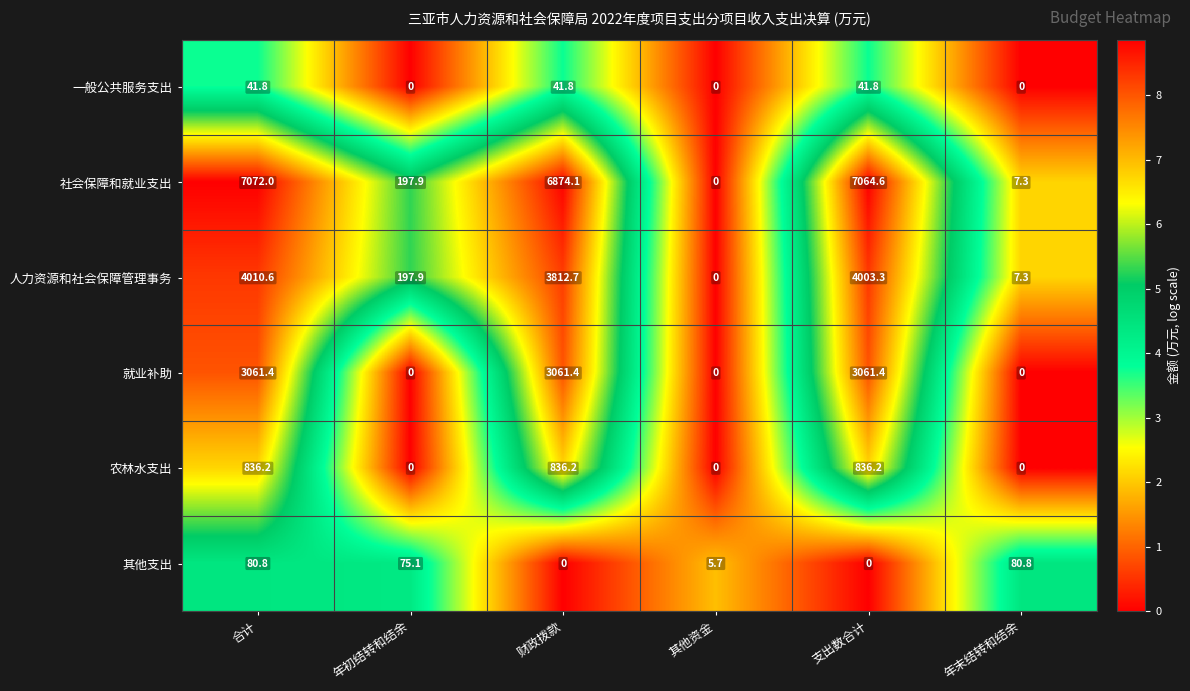

Which series has the widest spread of values?

社会保障和就业支出